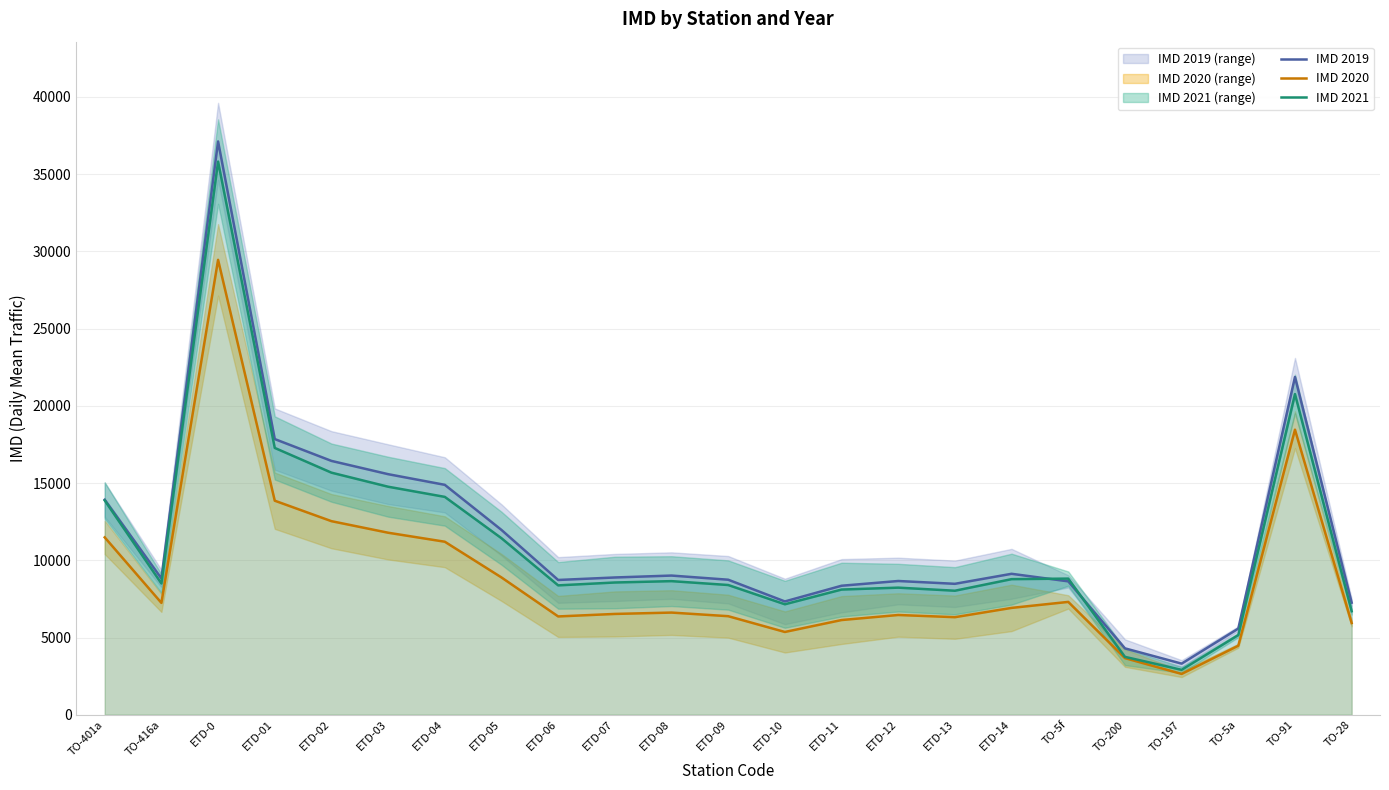

What is the label of the 10th point from the right?

ETD-11